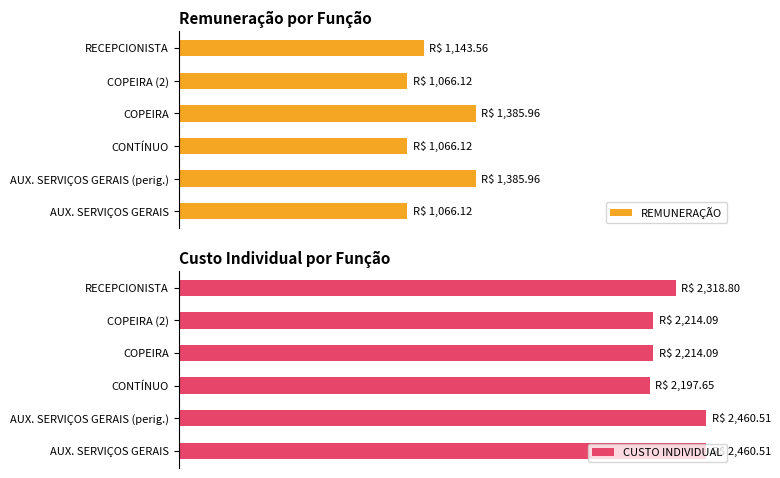

What are all the series names shown in the legend?

REMUNERAÇÃO, CUSTO INDIVIDUAL